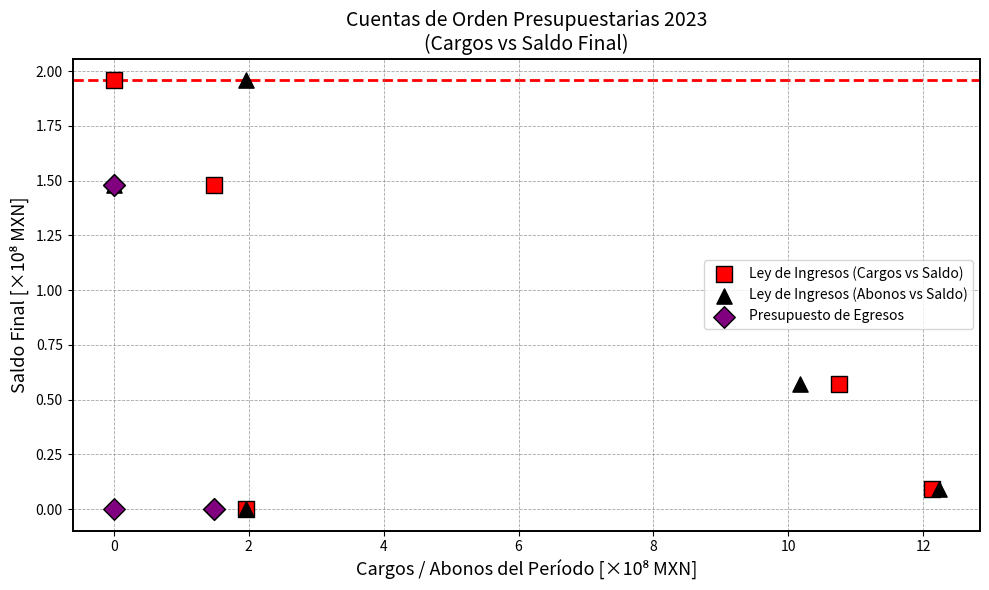

What are all the series names shown in the legend?

Ley de Ingresos (Cargos vs Saldo), Ley de Ingresos (Abonos vs Saldo), Presupuesto de Egresos